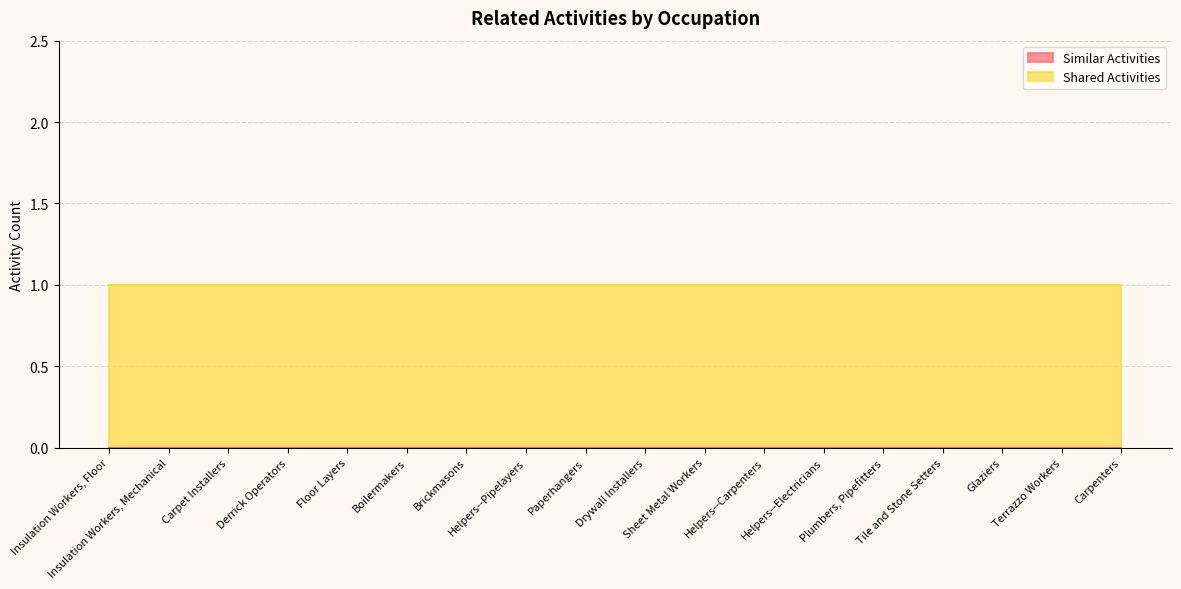

What is the spread (max minus min) of values at Boilermakers?

1